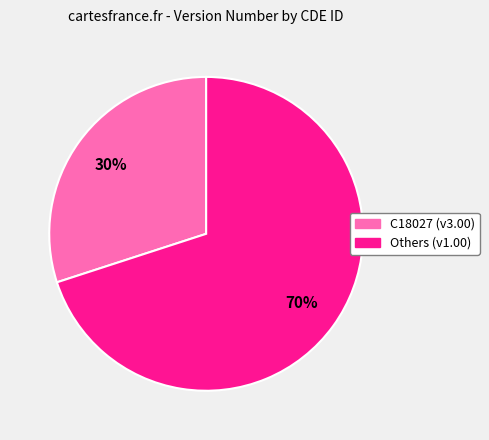

Count the number of slices in the pie.

2